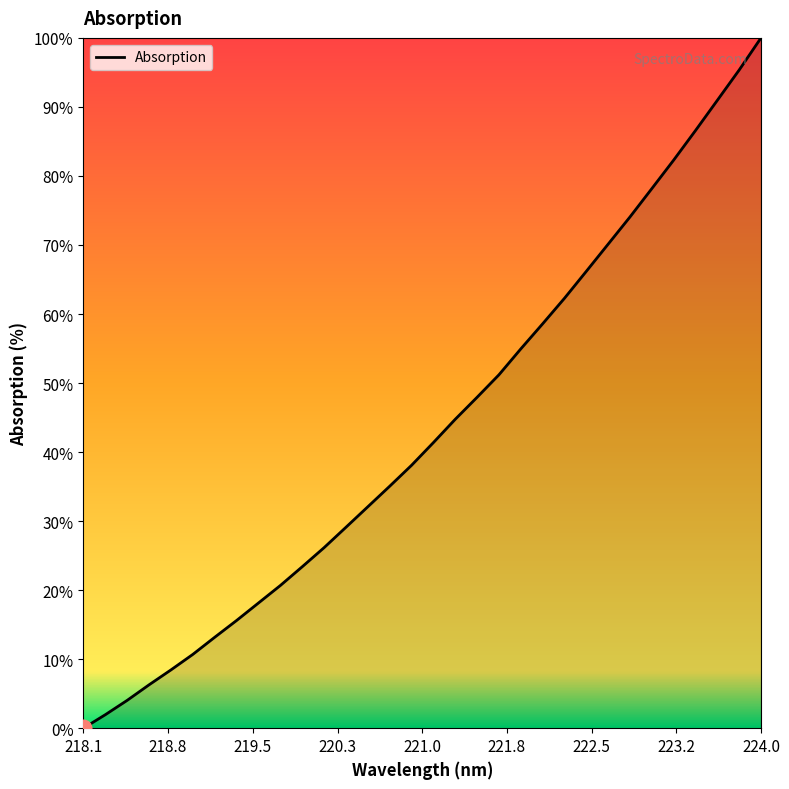

Is this an area chart (filled region under the line)?

Yes